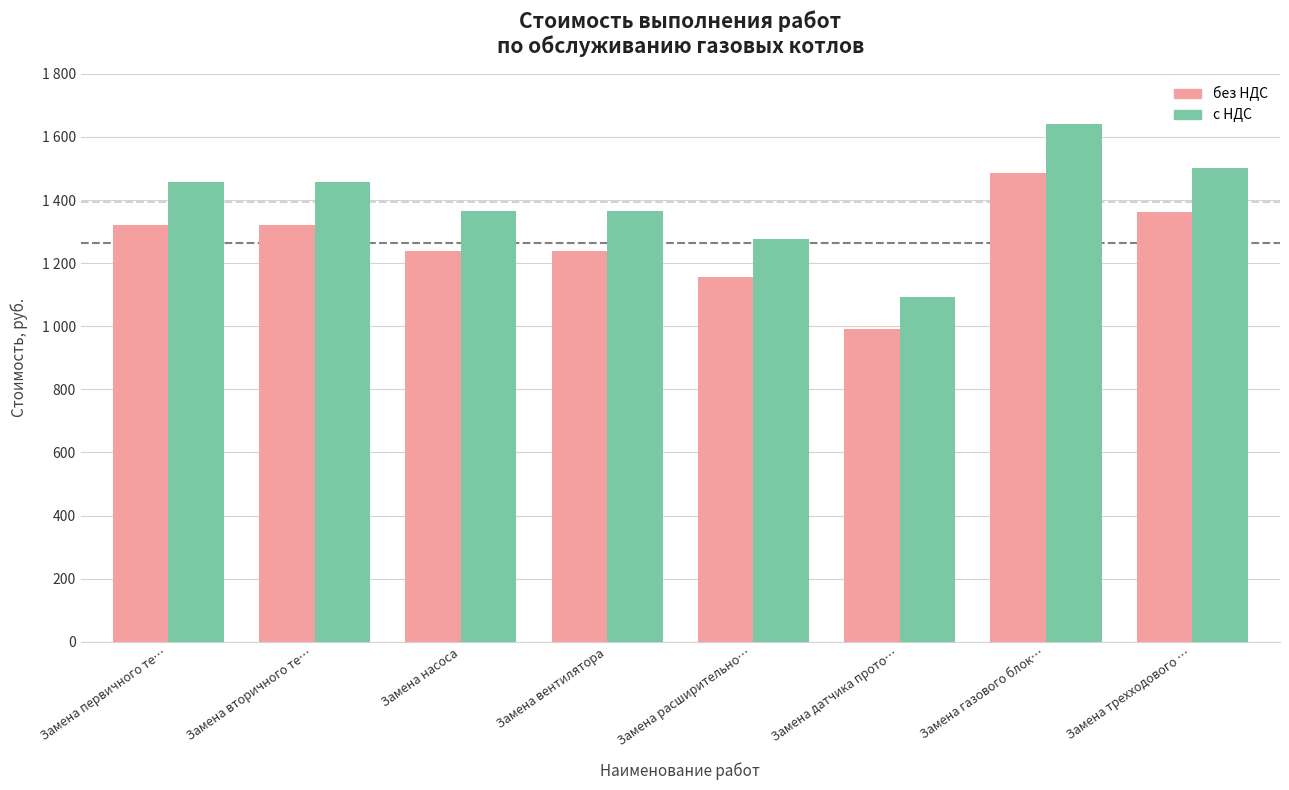

What are all the series names shown in the legend?

без НДС, с НДС